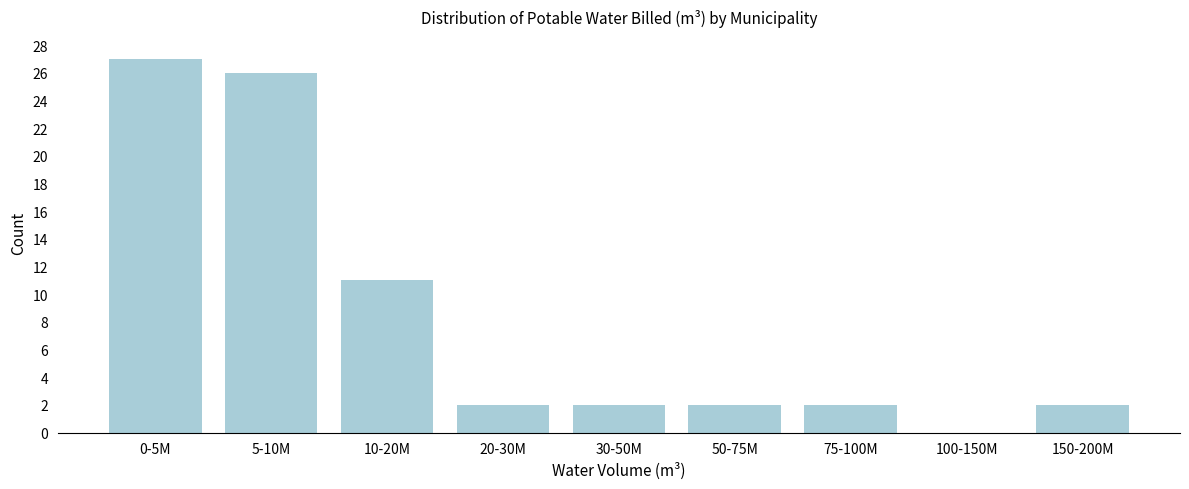

What is the sum of all values?

74